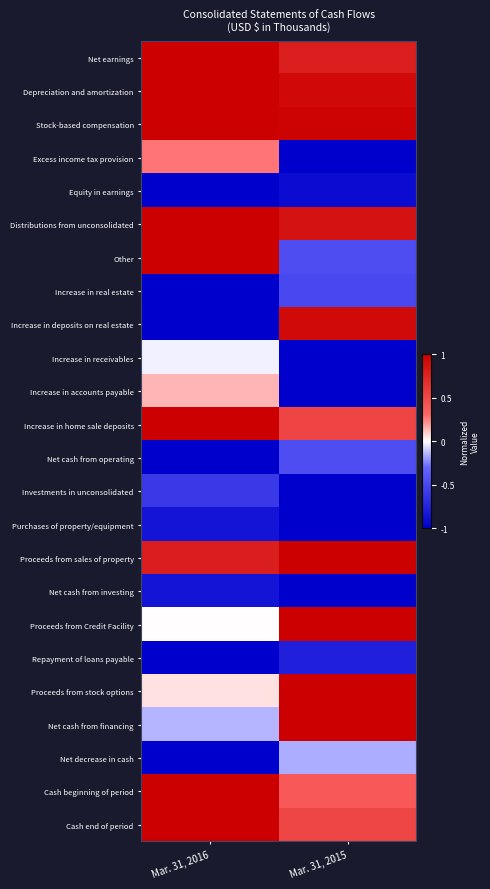

How many categories are shown in the chart?

2